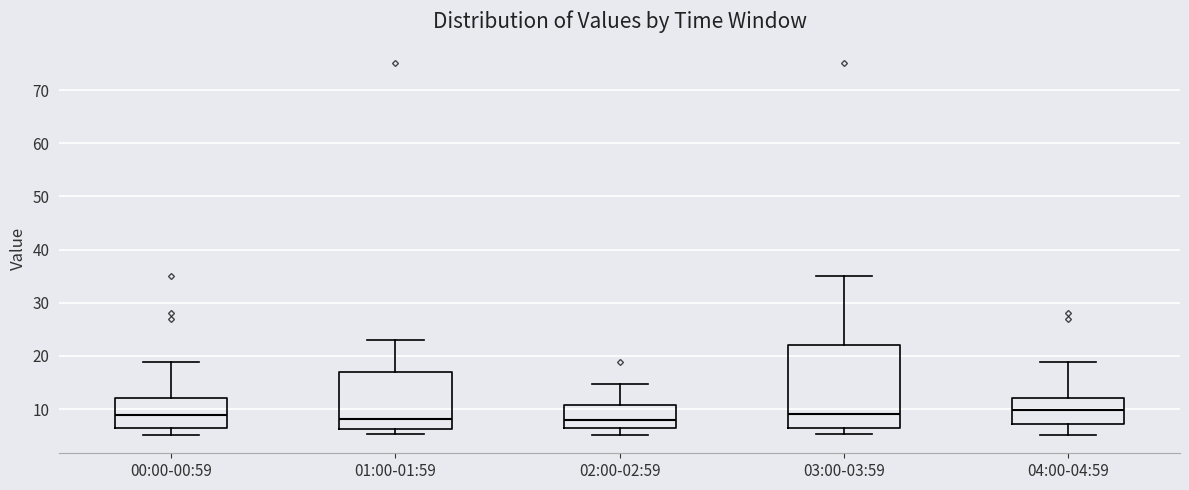

Which box is the tallest, from its lower edge to its upper edge?

03:00-03:59